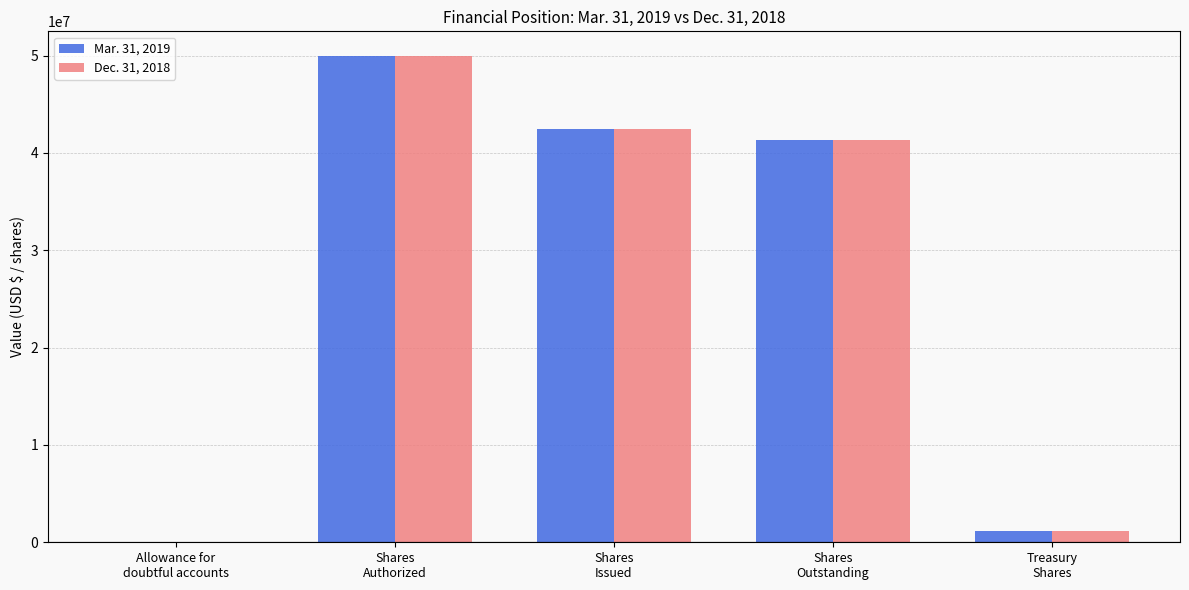

What is the maximum value shown in the chart?

50000000